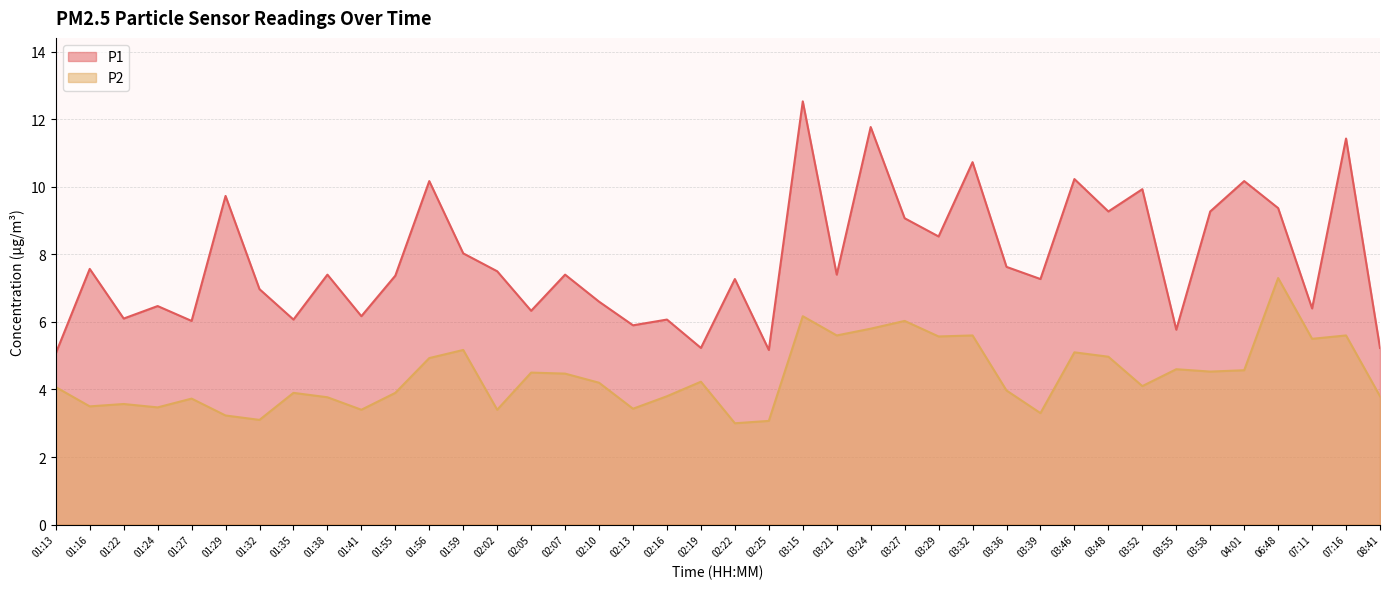

True or false: P2 and P1 cross at least once.

False